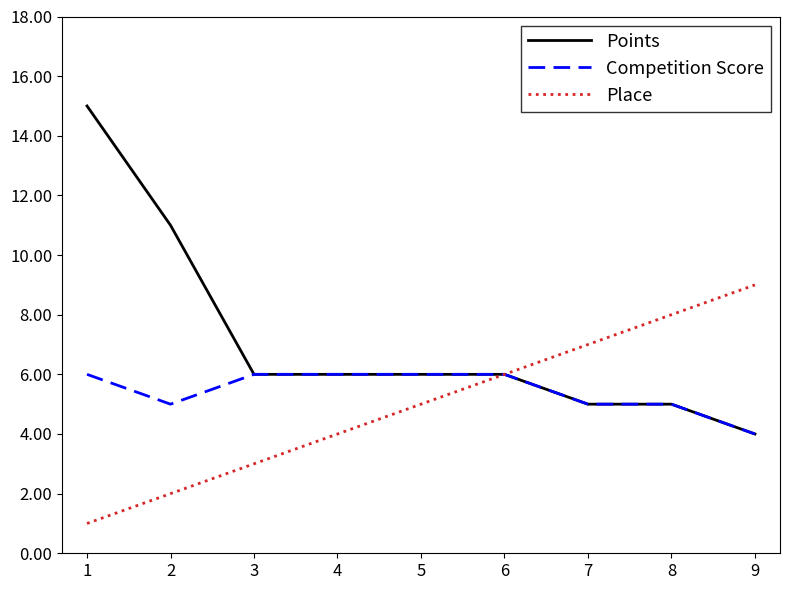

List the labels in order of Place value, largest first.

9, 8, 7, 6, 5, 4, 3, 2, 1